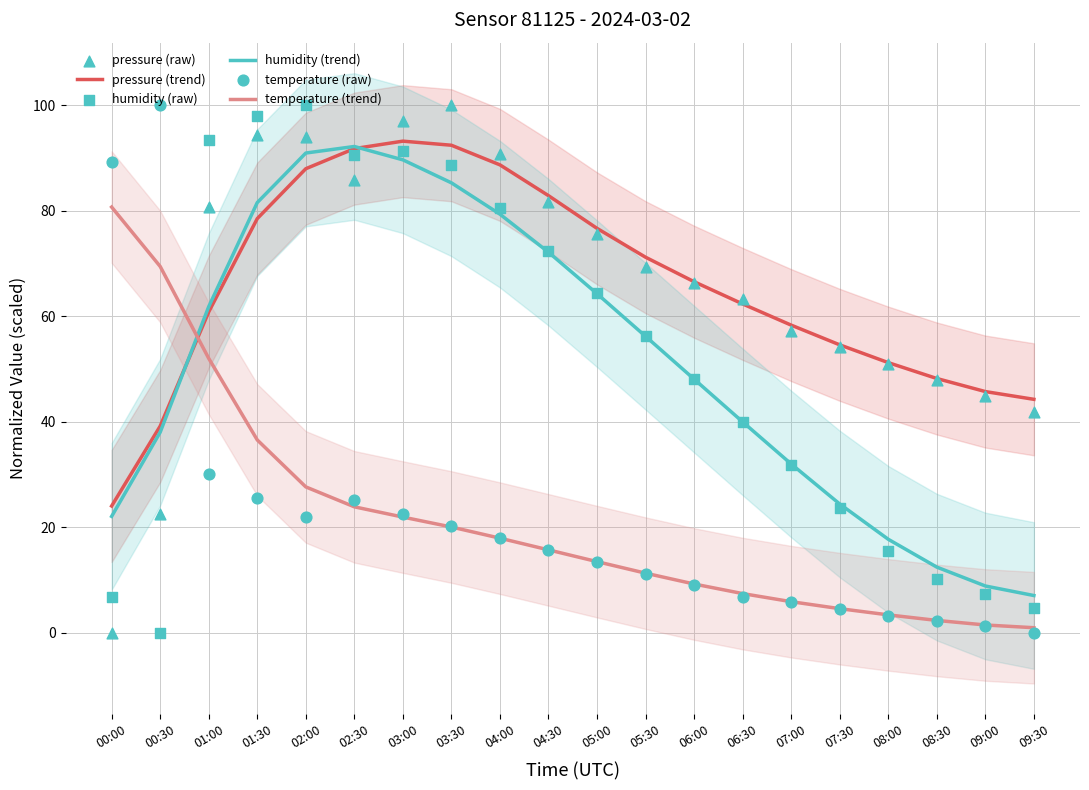

Which series has the widest spread of Y values?

pressure (raw)